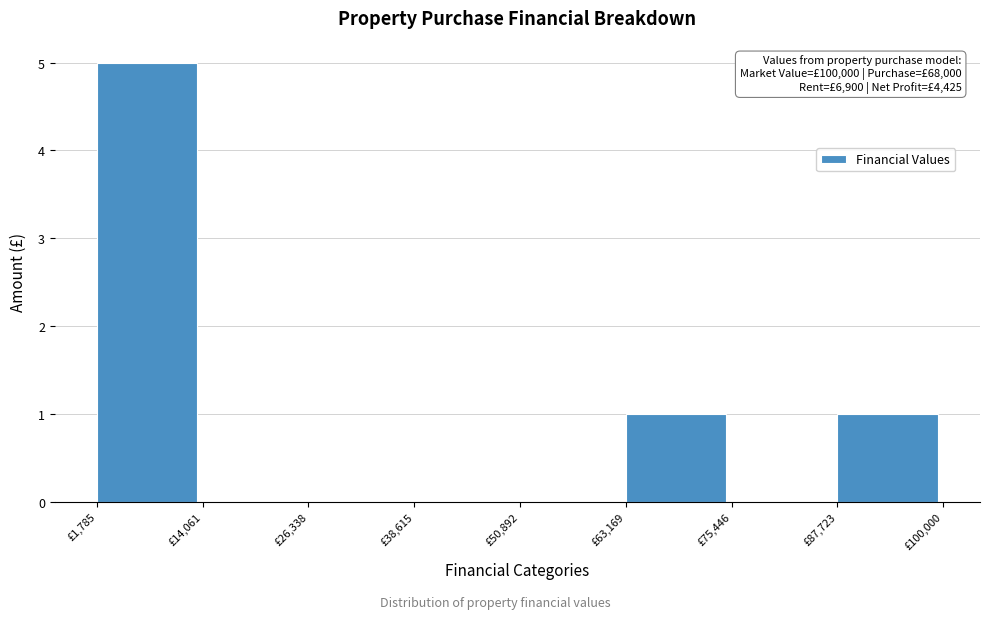

Which range on the x-axis has the tallest bar?

2000 to 14000